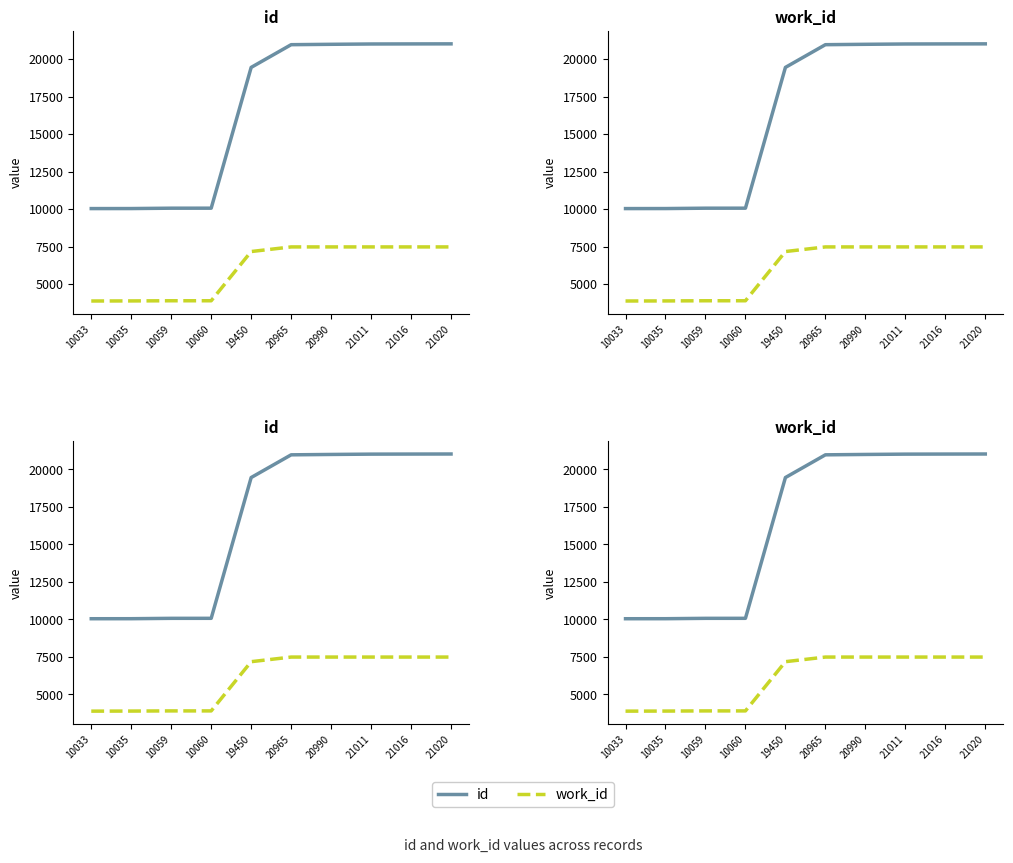

True or false: work_id and id intersect in this chart.

False